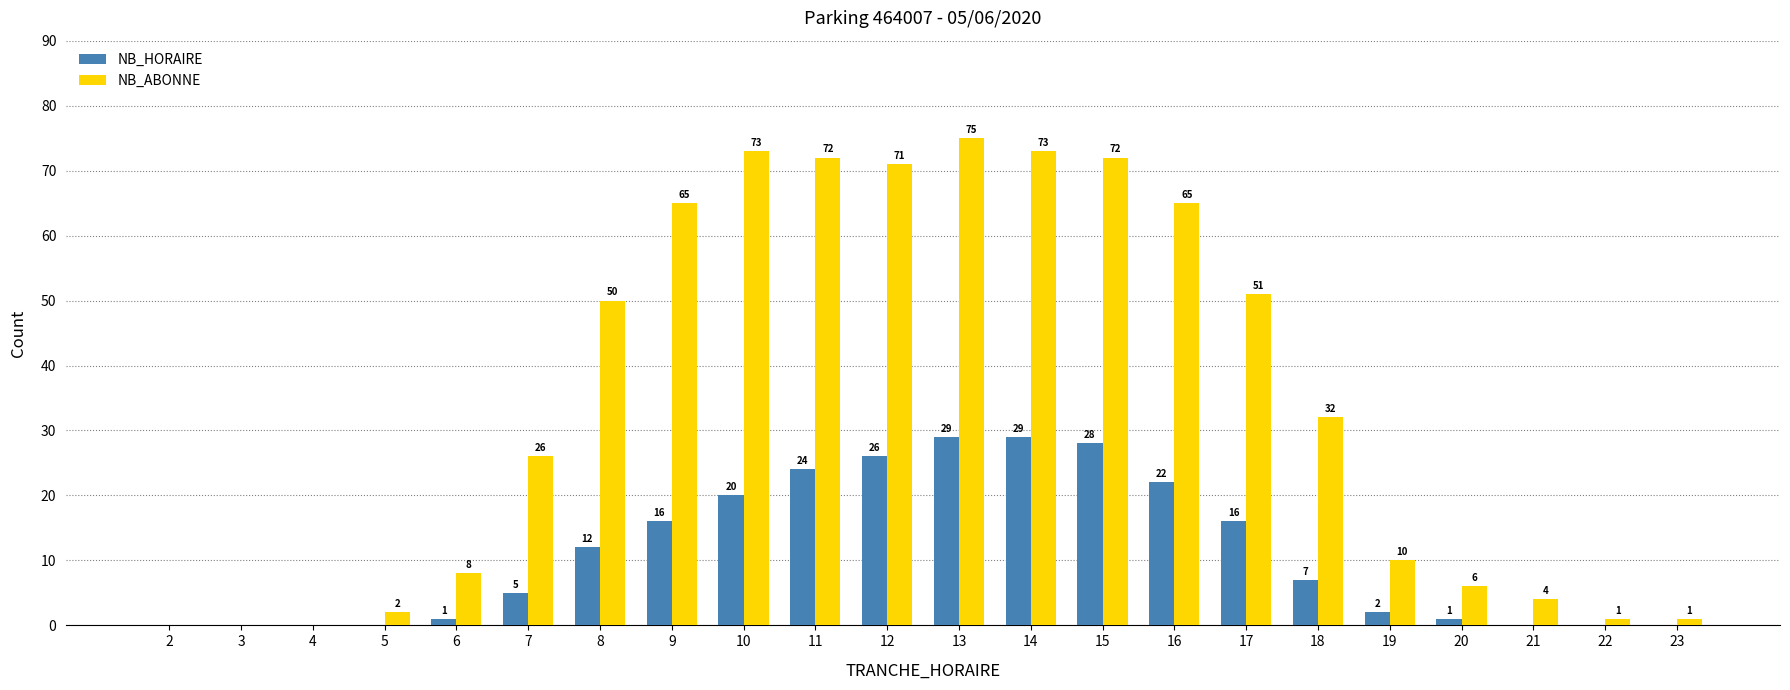

Count the number of categories in the chart.

22